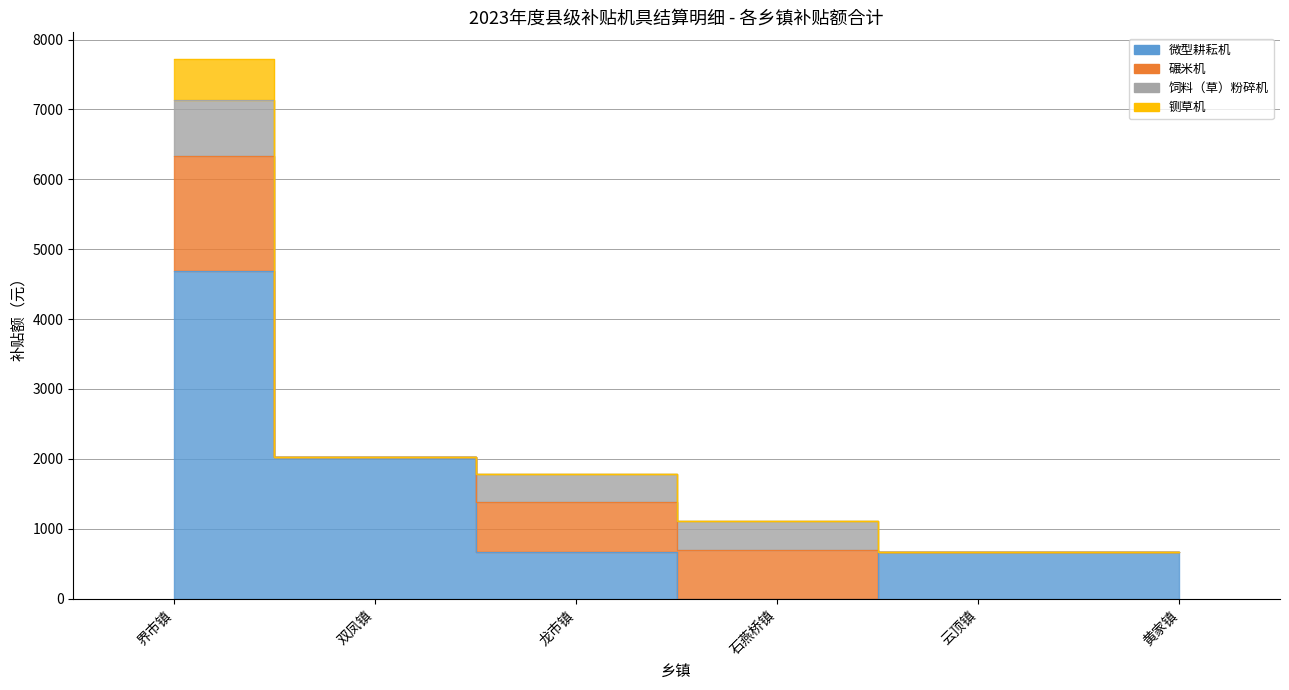

What is the label of the 1st point from the right?

黄家镇